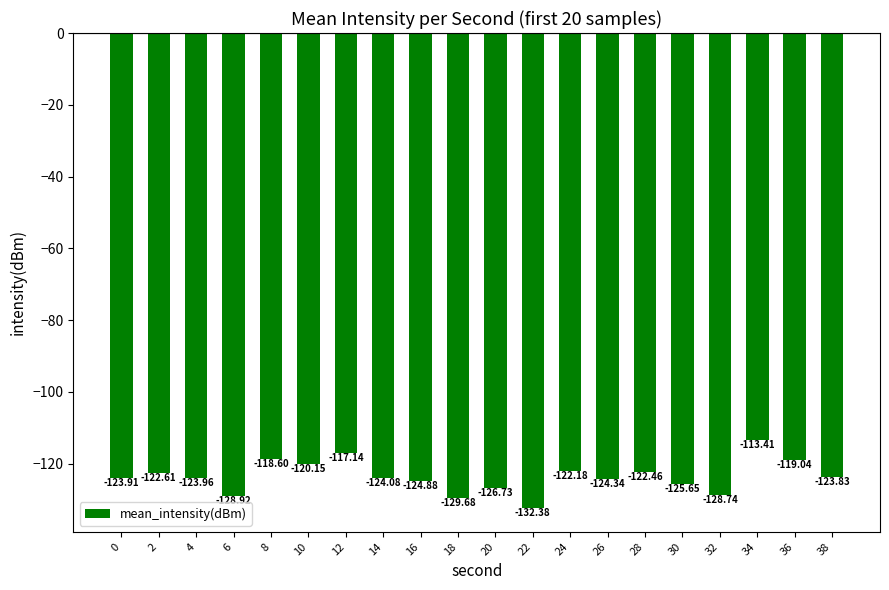

How many data points are less than -123?

12